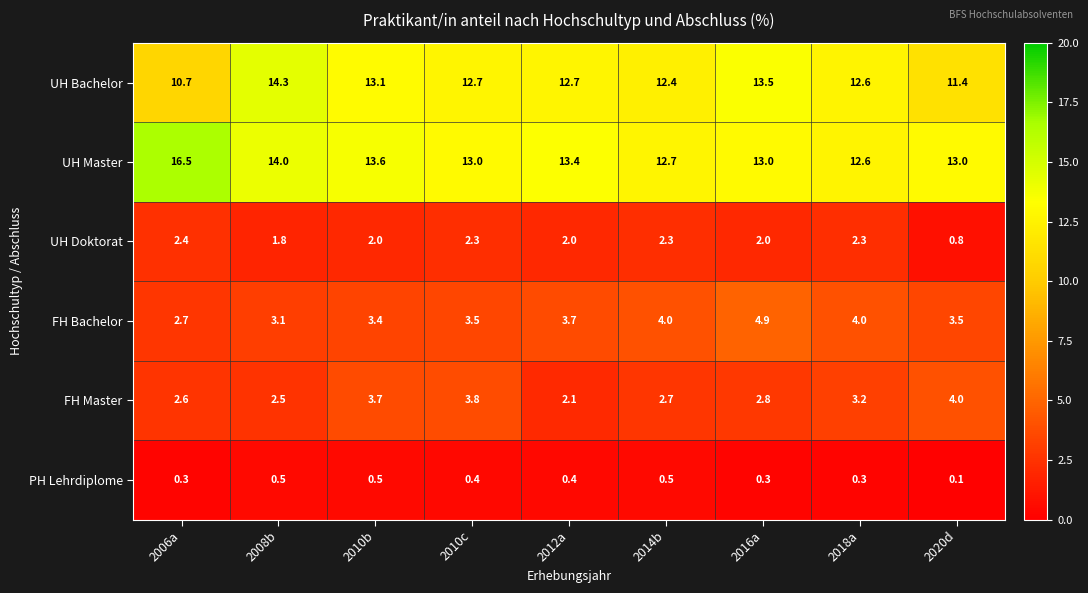

At which category is the sum across all series the highest?

2016a